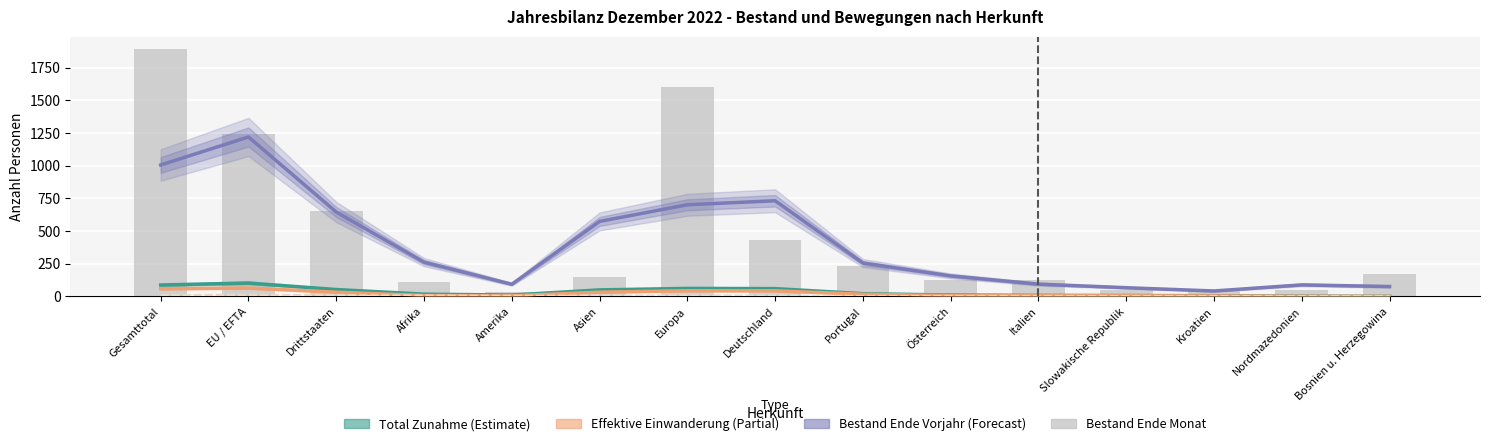

What position from the left is Gesamttotal?

1